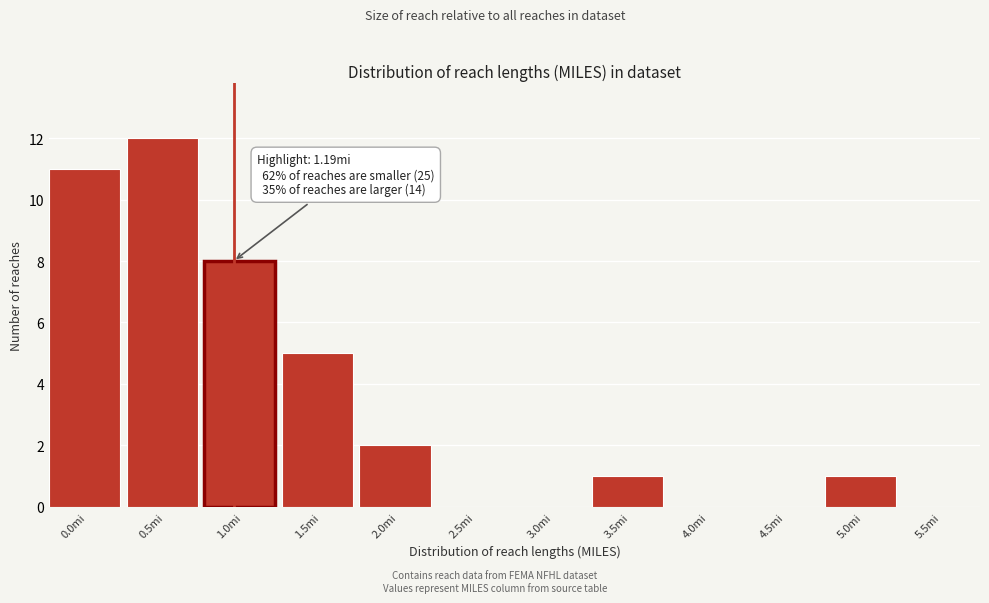

Reading right to left, extract all data points from this chart.

5.5mi=0	5.0mi=1	4.5mi=0	4.0mi=0	3.5mi=1	3.0mi=0	2.5mi=0	2.0mi=2	1.5mi=5	1.0mi=8	0.5mi=12	0.0mi=11